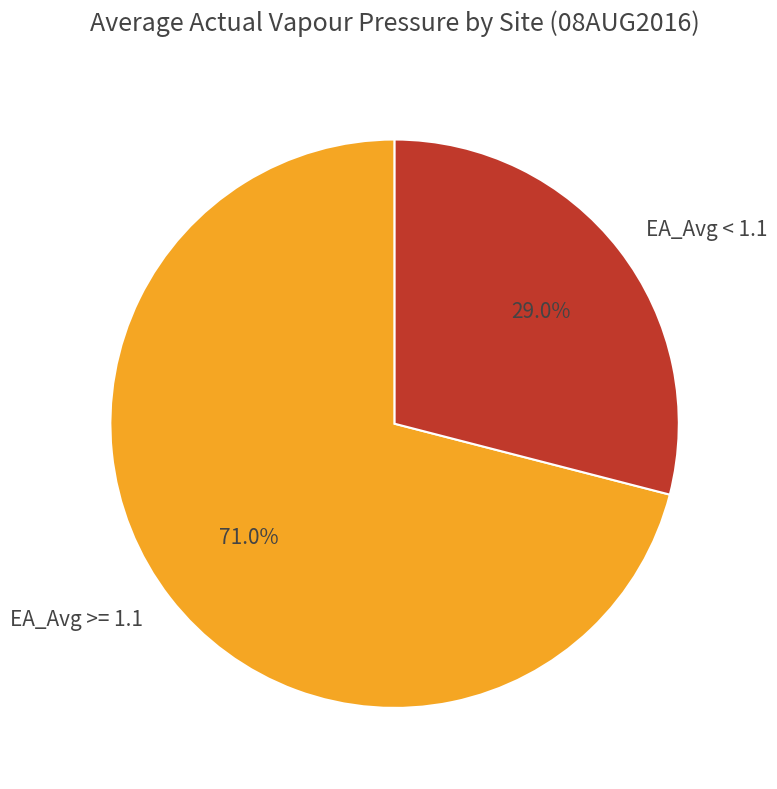

Does any single category account for the majority?

Yes